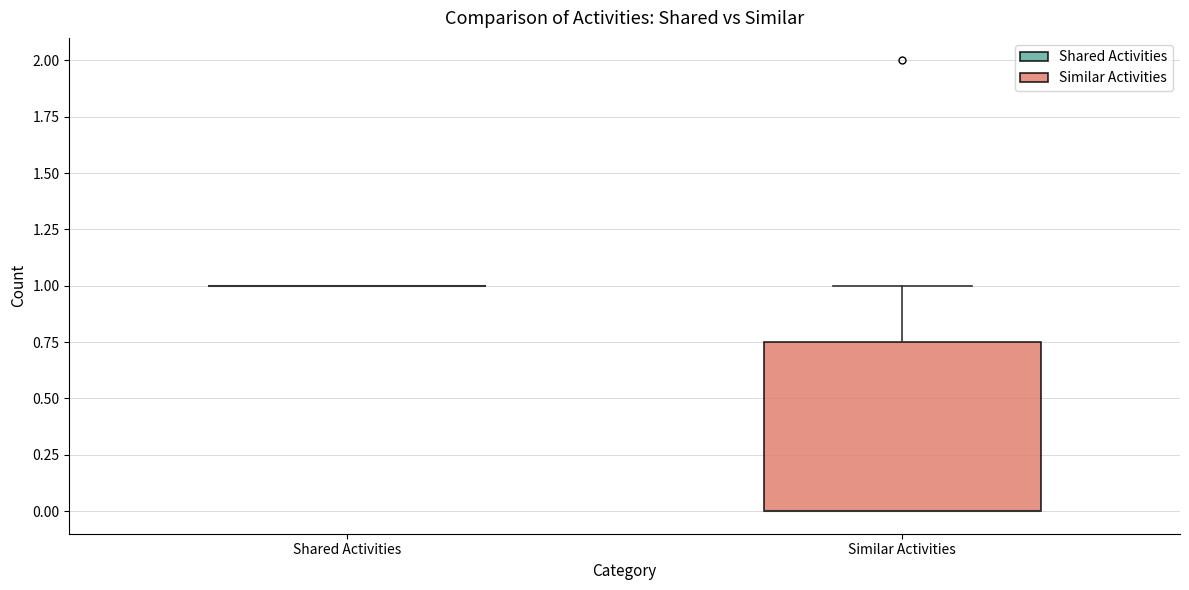

Comparing the boxes themselves (not the whiskers), which one is the tallest?

Similar Activities